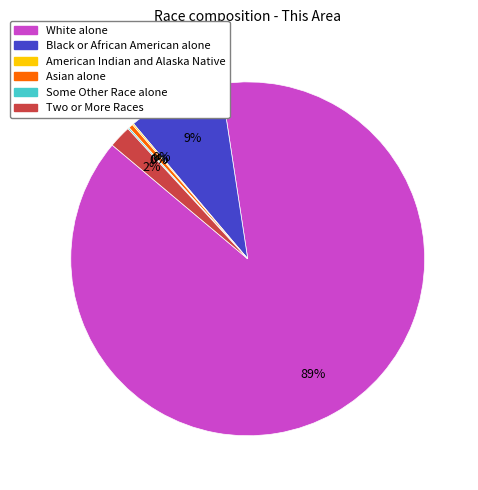

Is it true that White alone is 78% of the pie?

False